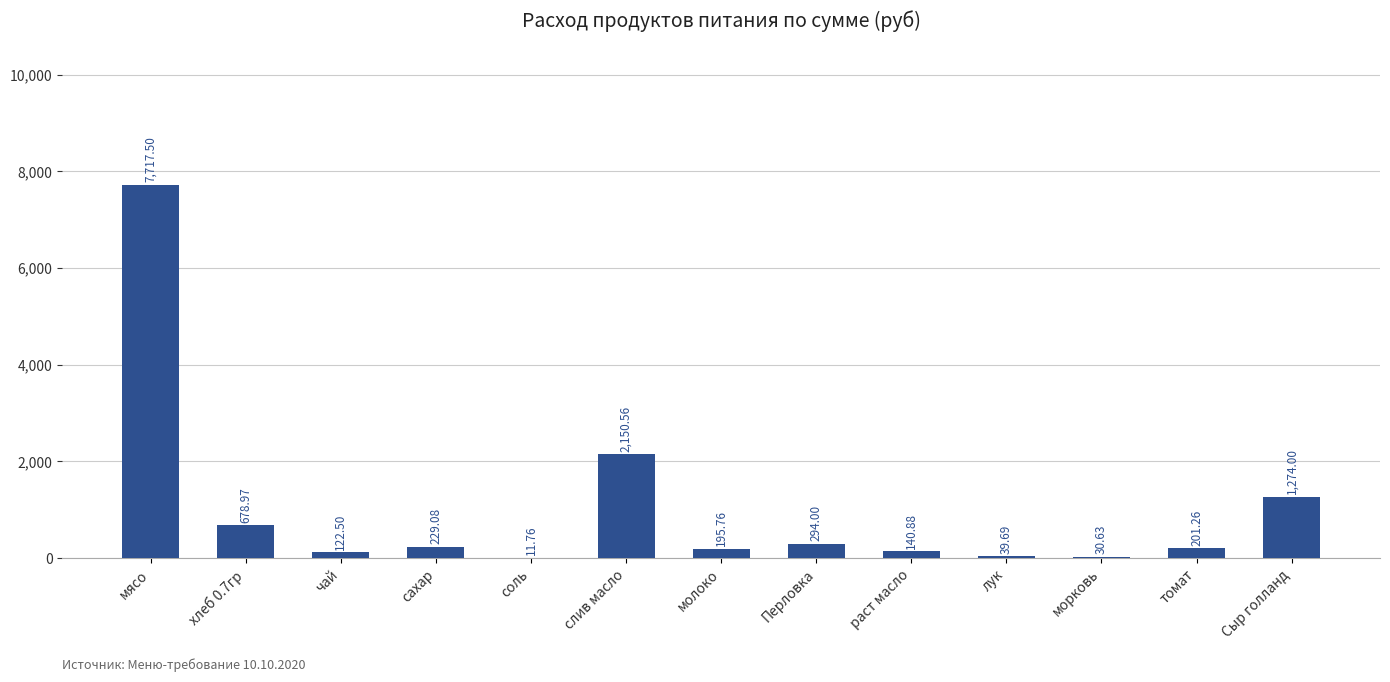

At which label does the data first exceed 201?

мясо